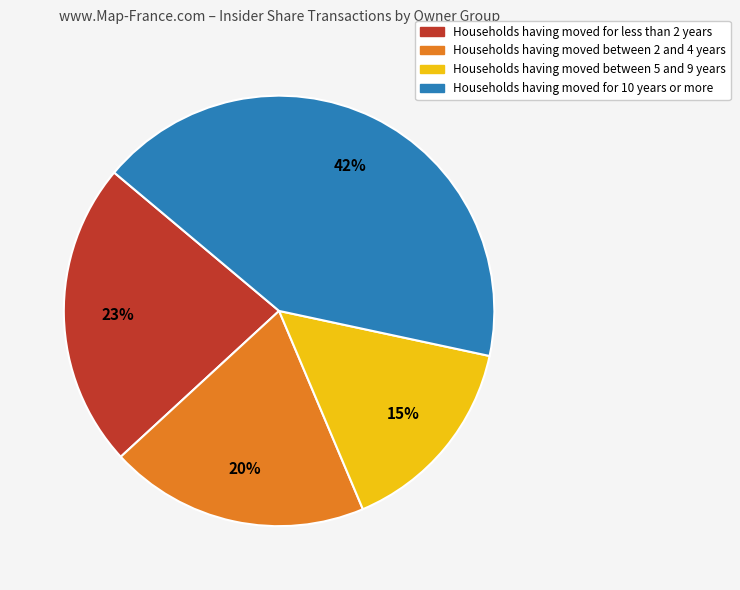

Does any single category account for the majority?

No